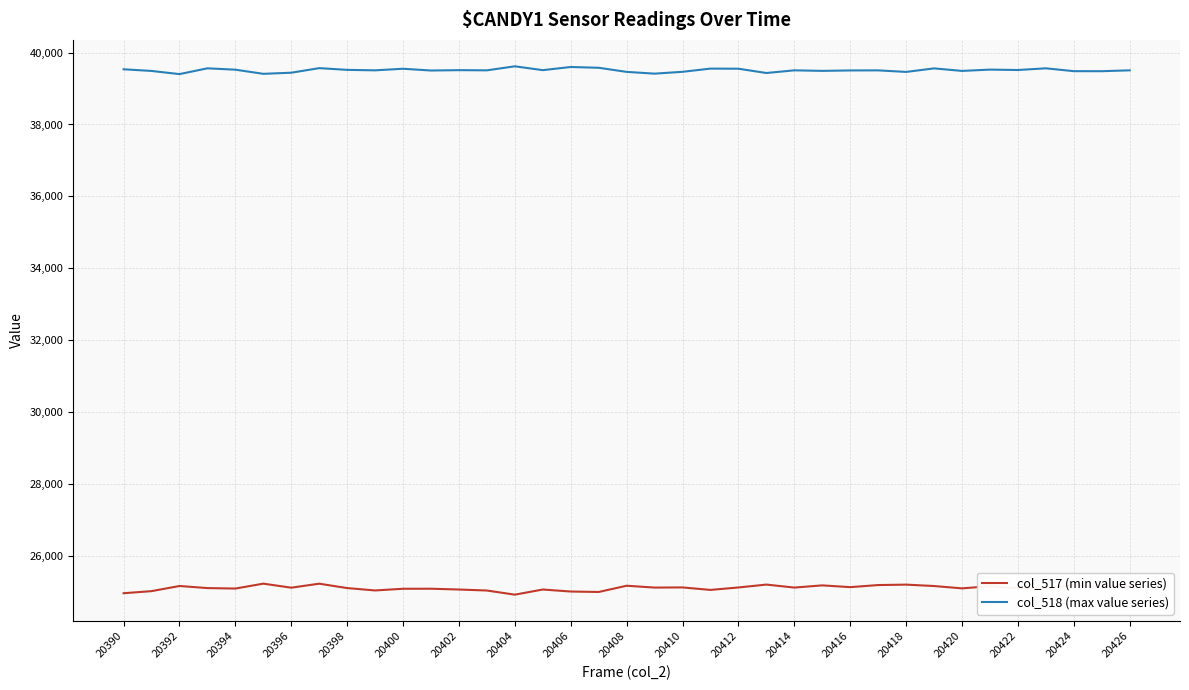

True or false: col_518 (max value series) and col_517 (min value series) intersect in this chart.

False